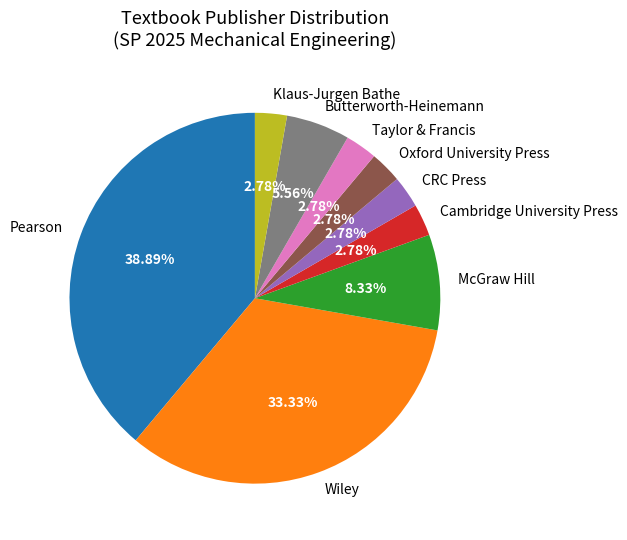

What is the ratio of the value at Taylor & Francis to the value at Oxford University Press?

1.0